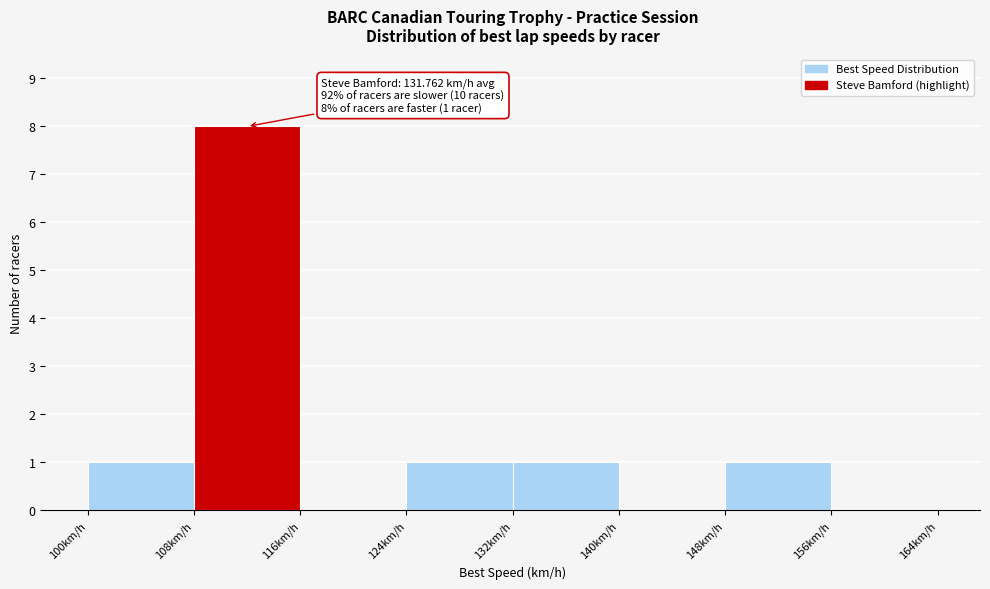

Which range on the x-axis has the tallest bar?

108 to 116